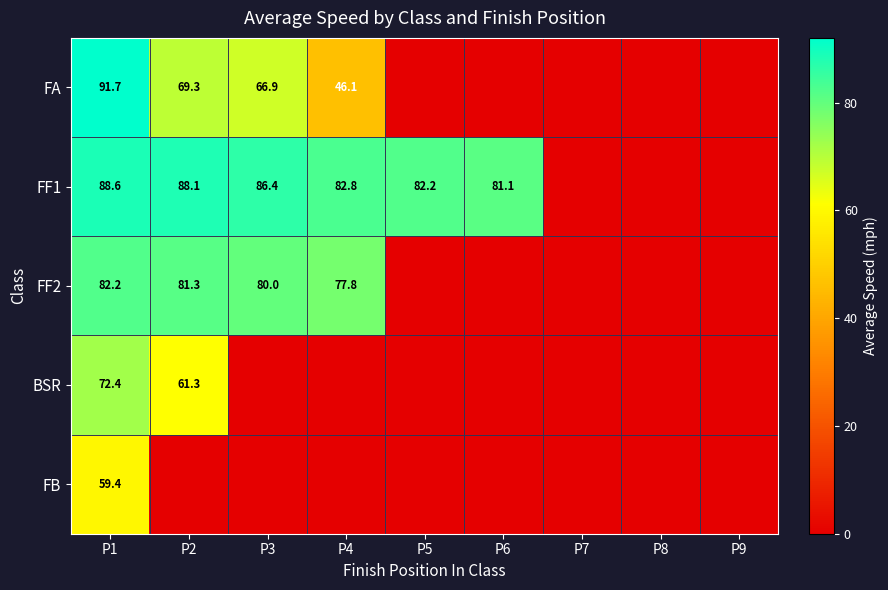

The value of FF1 at P6 is 81.1. True or false?

True